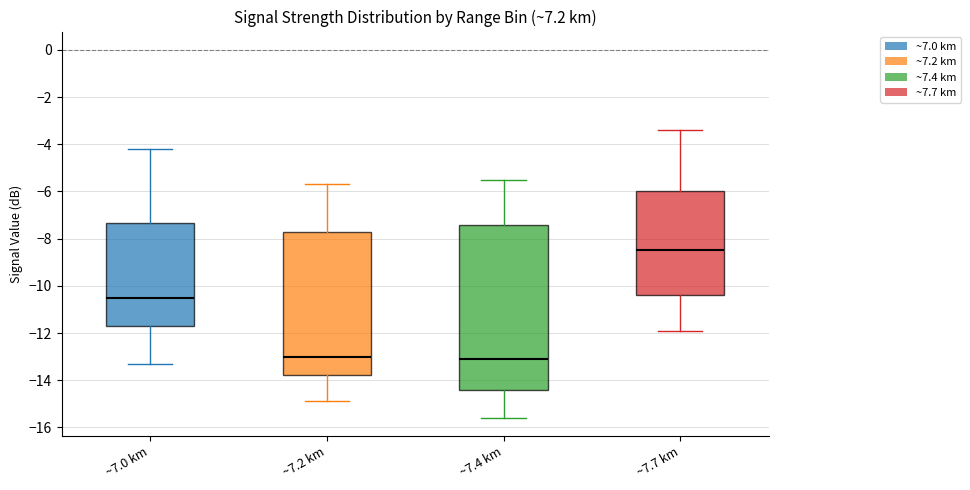

Where is the upper edge of the box for ~7.7 km on the y-axis? The values are not printed on the chart, so give them approximately, as read against the axis.

-6.0